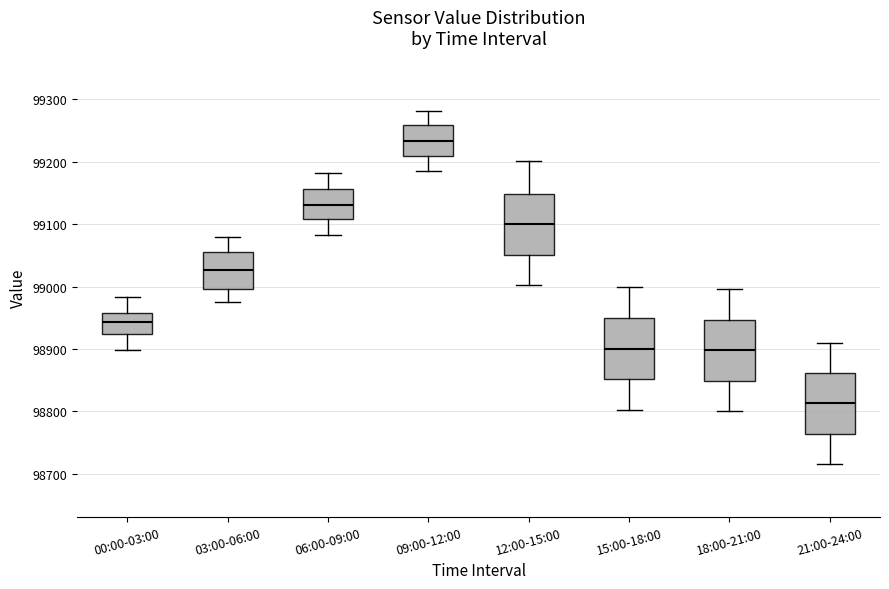

Which box's median line is the lowest?

21:00-24:00